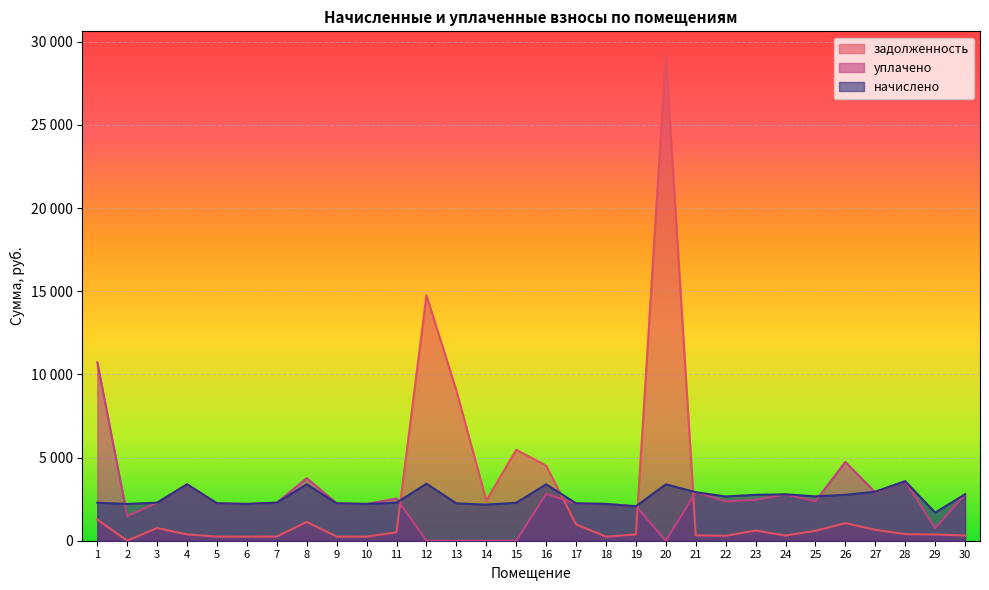

Is the value of уплачено at 14 greater than the value of задолженность at 29?

No